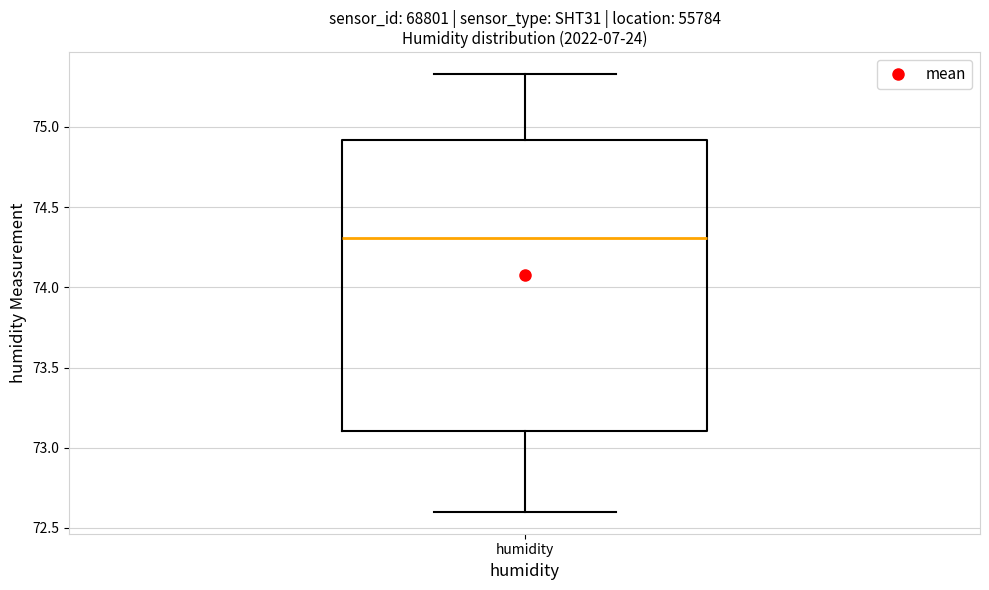

Transcribe this box plot: give where the median line is, the range the box spans, and where the two whiskers end, as read against the y-axis. The values are not printed on the chart, so give them approximately, as read against the axis.

median 74.30, box 73.10 to 74.90, whiskers 72.60 to 75.35